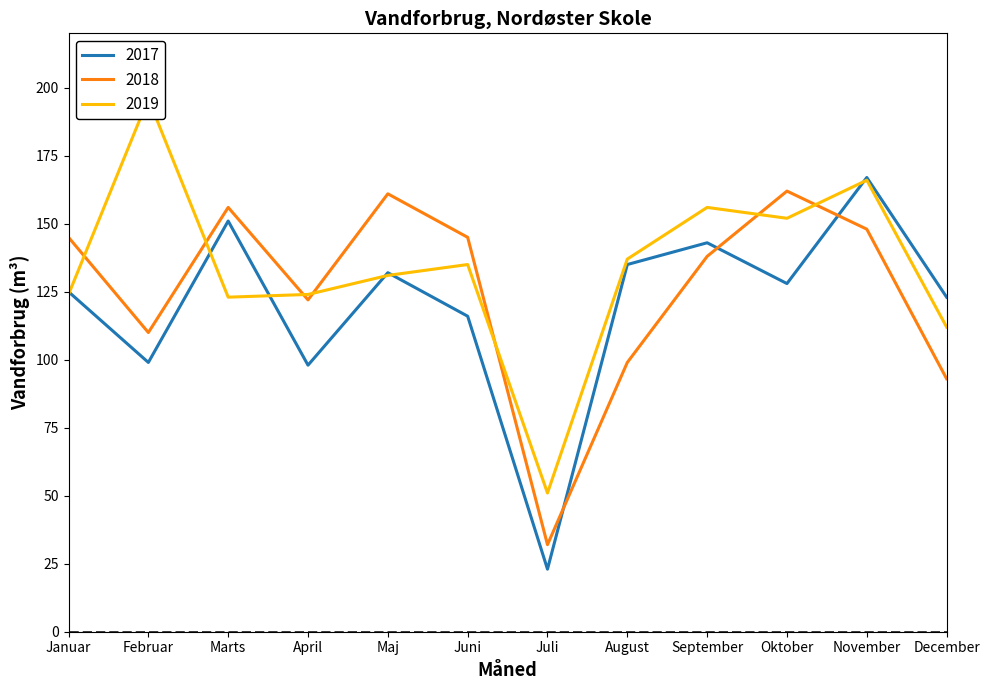

At which category does 2017 reach its first local peak?

Marts